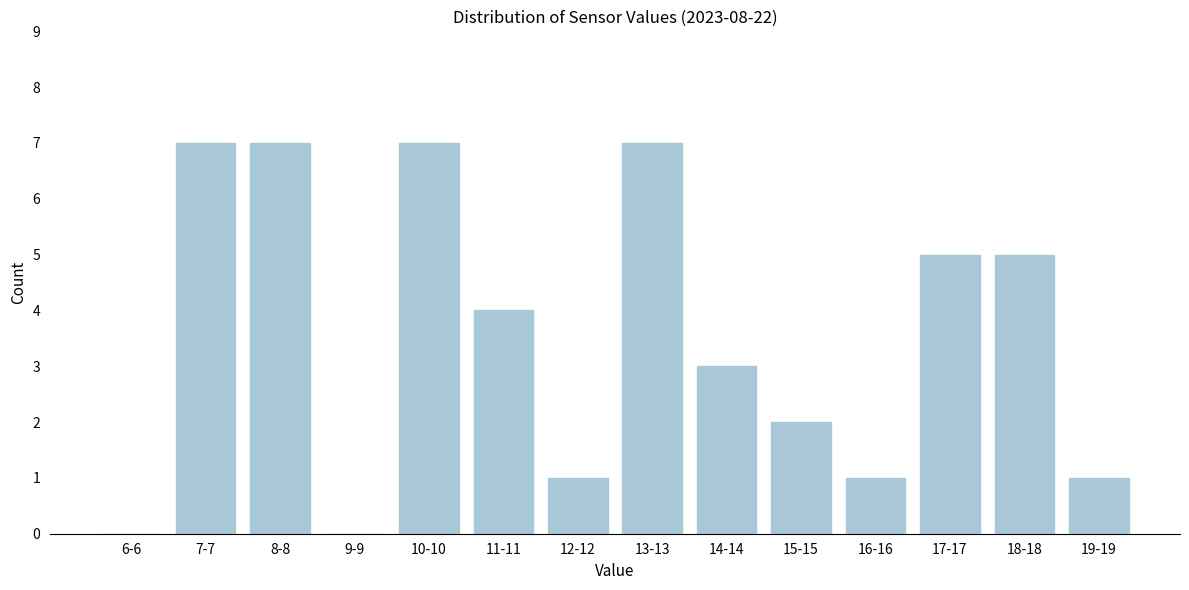

Reading left to right, extract all data points from this chart.

6-6=0	7-7=7	8-8=7	9-9=0	10-10=7	11-11=4	12-12=1	13-13=7	14-14=3	15-15=2	16-16=1	17-17=5	18-18=5	19-19=1